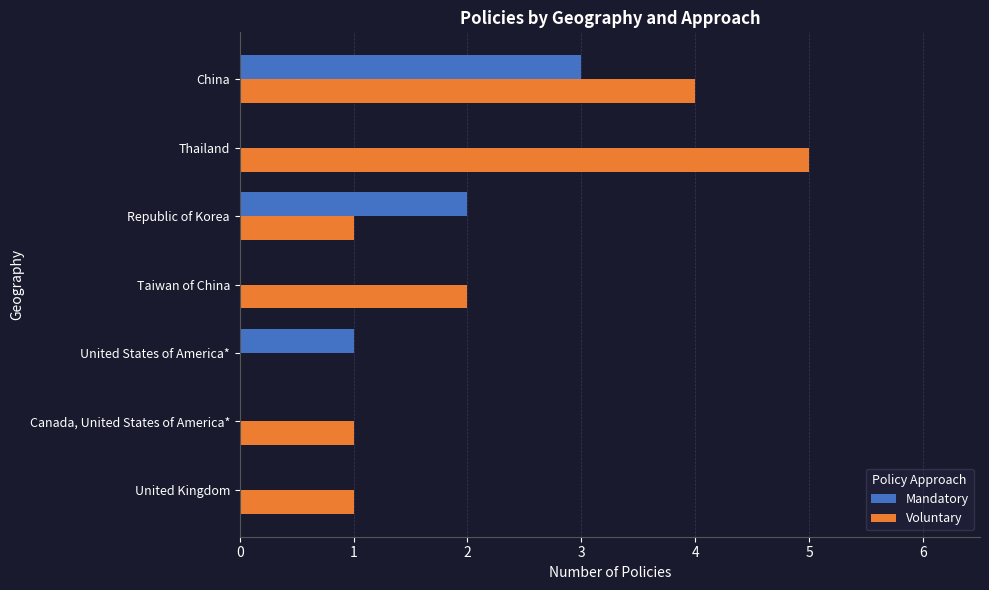

Which series changed the most between United States of America* and Taiwan of China?

Voluntary